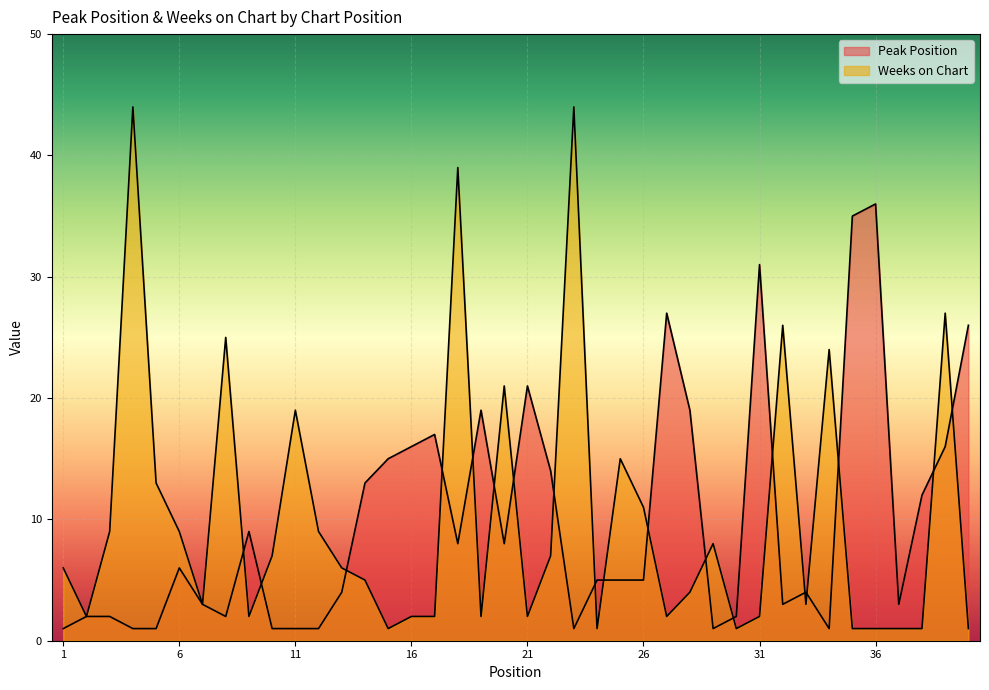

How many series are shown in this chart?

2